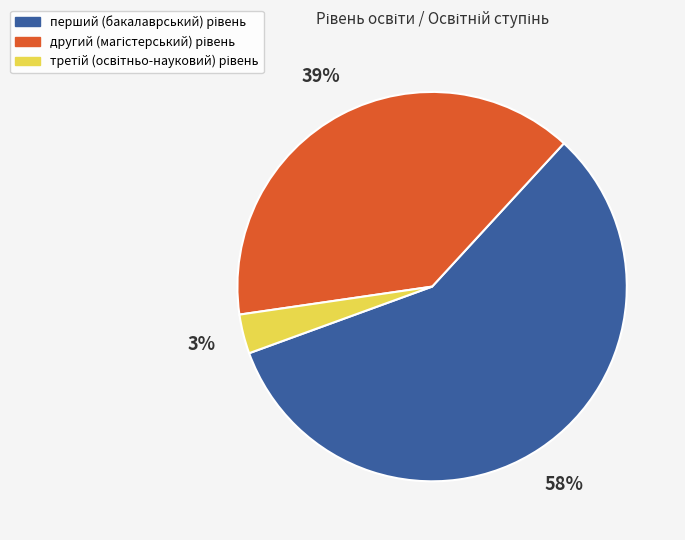

How many slices are in this pie chart?

3